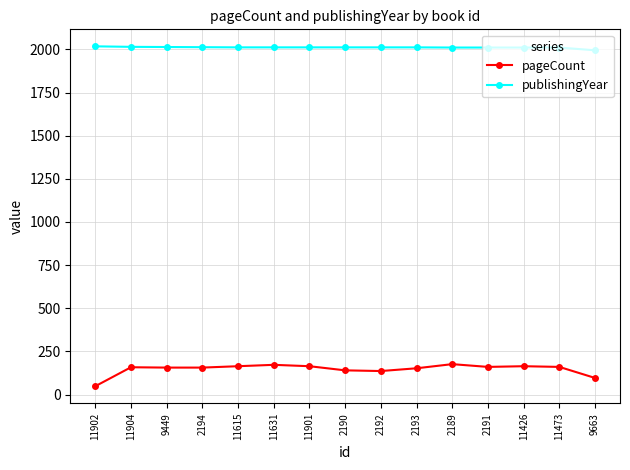

How many series are shown in this chart?

2